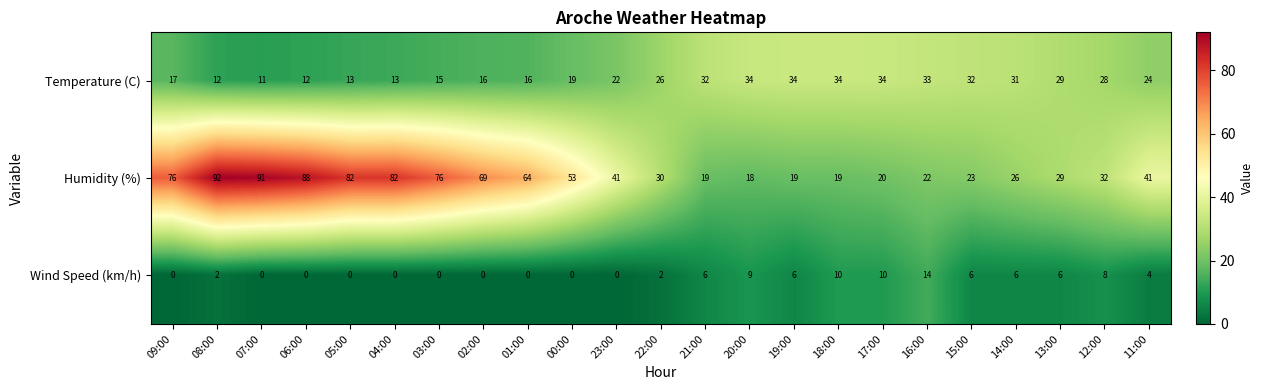

Which series has the largest range (max minus min)?

Humidity (%)